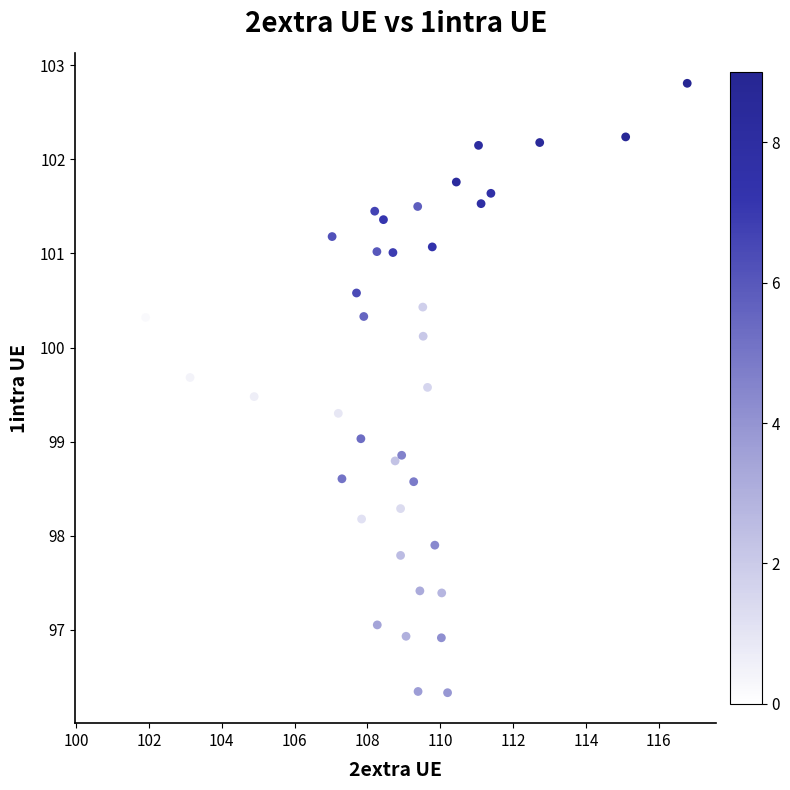

What is the range of X values (max minus min)?

16.0